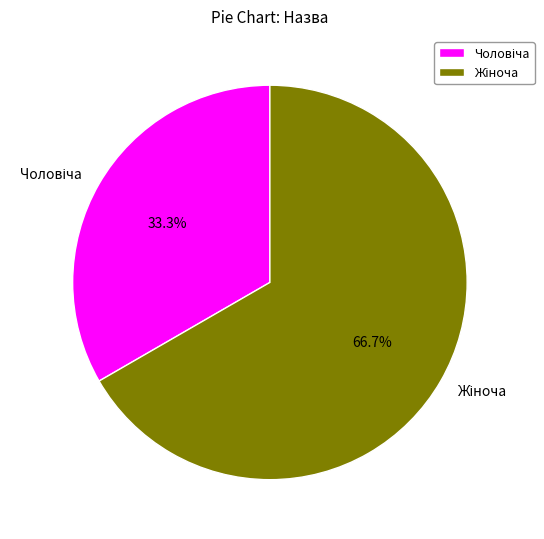

Is there a majority slice in this chart?

Yes